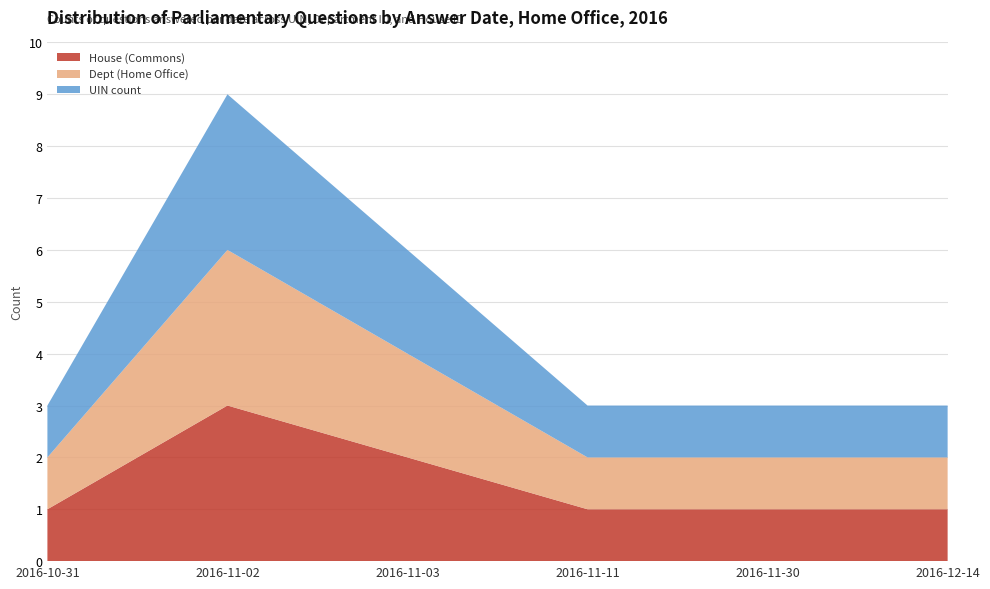

Reading left to right, extract all data points from this chart.

UIN count: 1	3	2	1	1	1
Dept ID sum: 1	3	2	1	1	1
House ID sum: 1	3	2	1	1	1